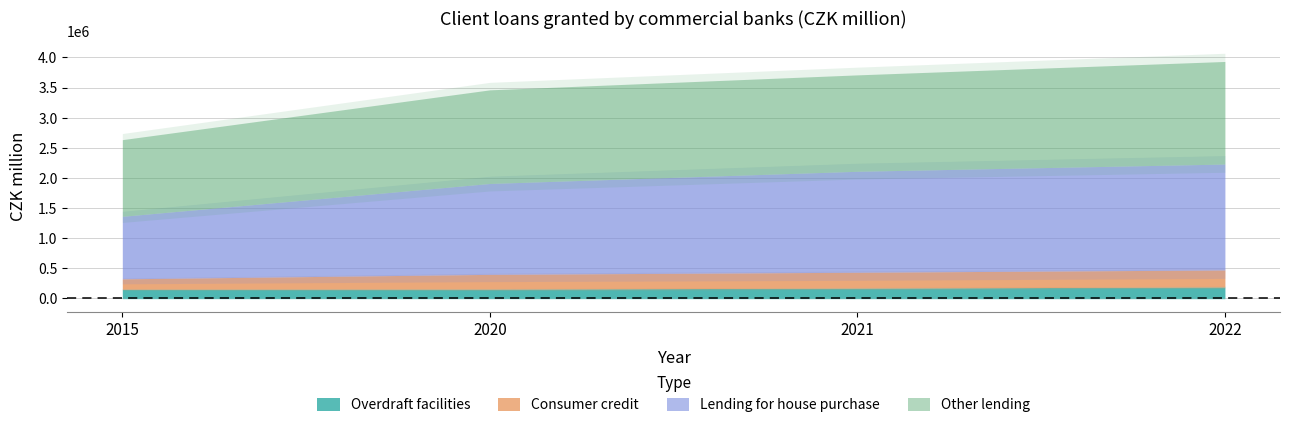

Which series has the widest spread of values?

Lending for house purchase